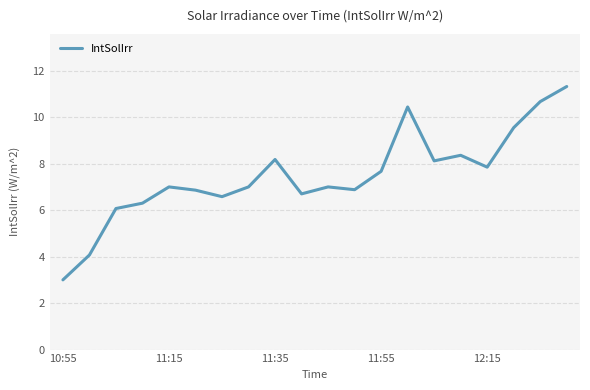

What is the maximum value shown in the chart?

11.3